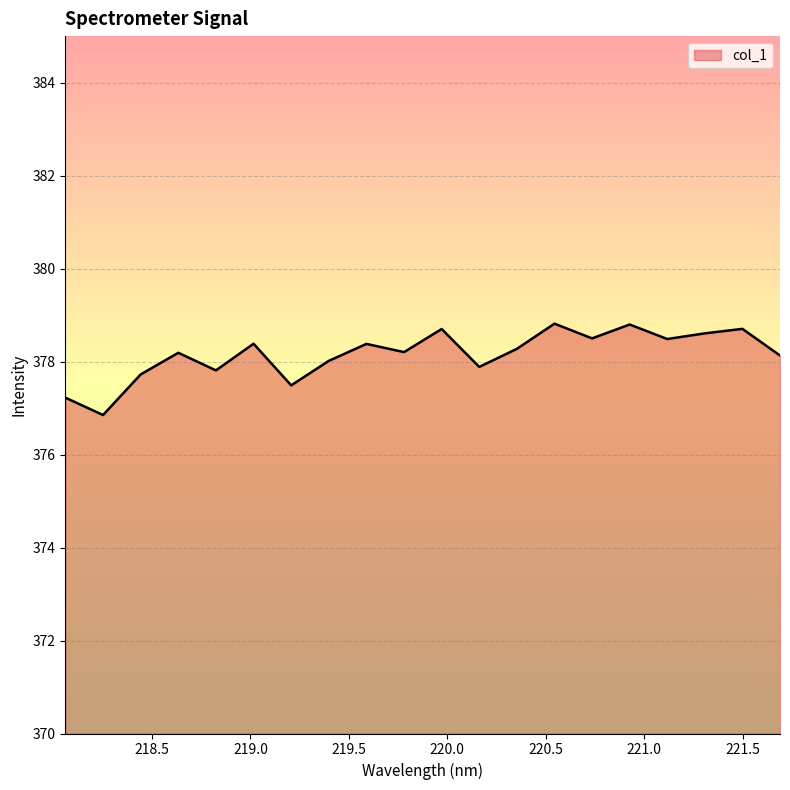

What is the difference between the maximum and minimum values?

2.0